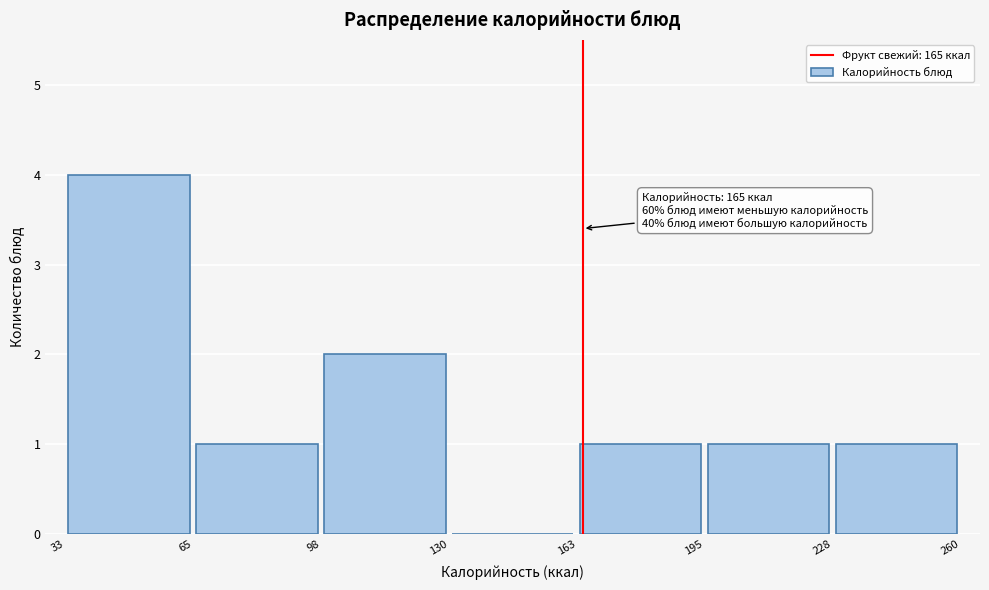

Over which range of the x-axis is the bar tallest?

33 to 65